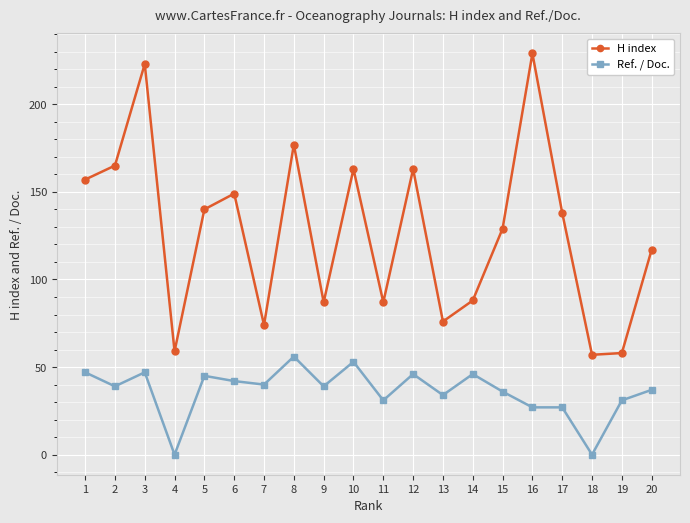

At which category does Ref. / Doc. reach its first local valley?

2